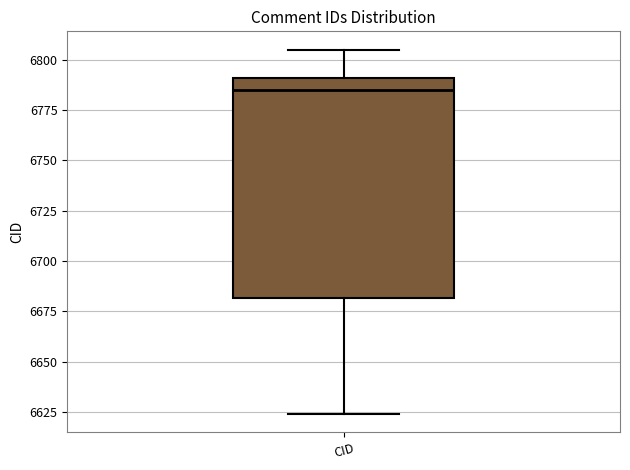

Read this box plot against the y-axis: the position of the median line, the range covered by the box, and the ends of both whiskers. The values are not printed on the chart, so give them approximately, as read against the axis.

median 6785, box 6680 to 6790, whiskers 6625 to 6805